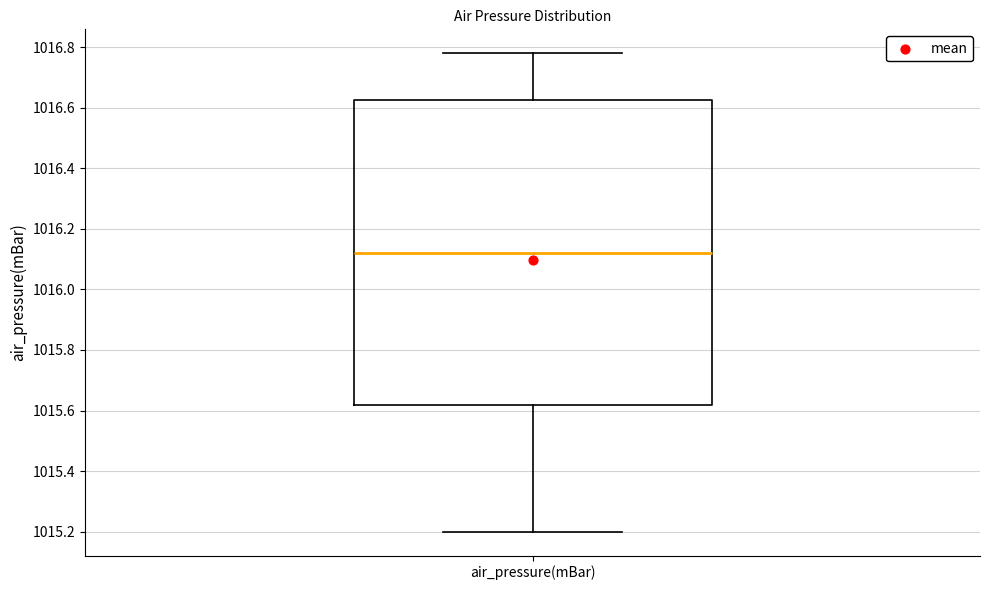

Read this box plot against the y-axis: the position of the median line, the range covered by the box, and the ends of both whiskers. The values are not printed on the chart, so give them approximately, as read against the axis.

median 1016.12, box 1015.62 to 1016.62, whiskers 1015.20 to 1016.78